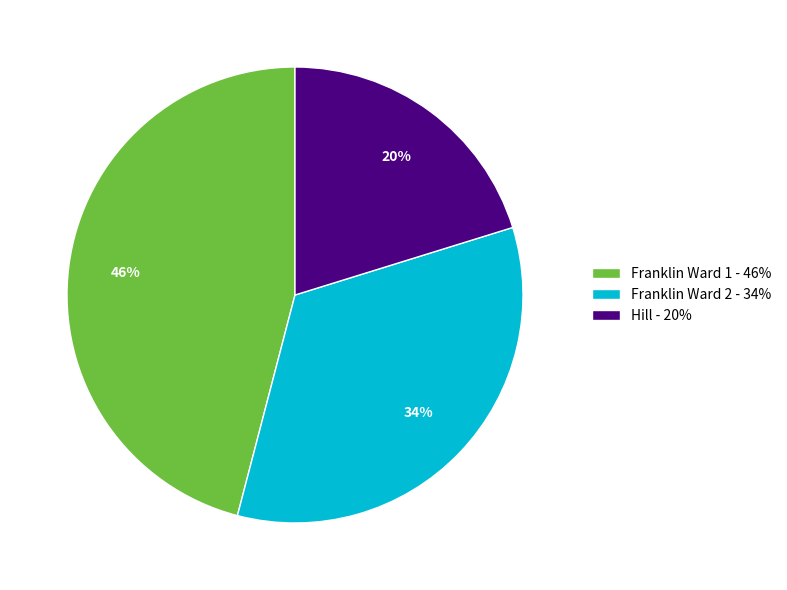

Is Hill the majority of the pie?

No